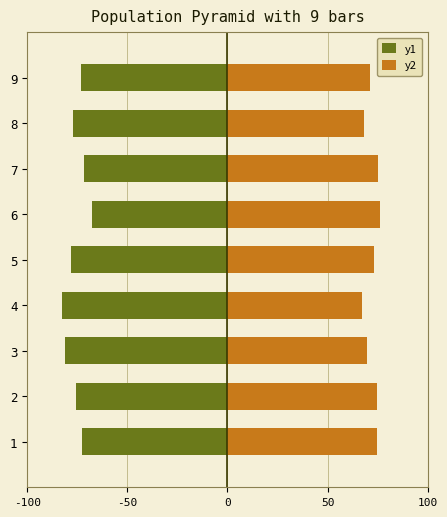

Is it true that y1 equals -29.0 at 9?

False